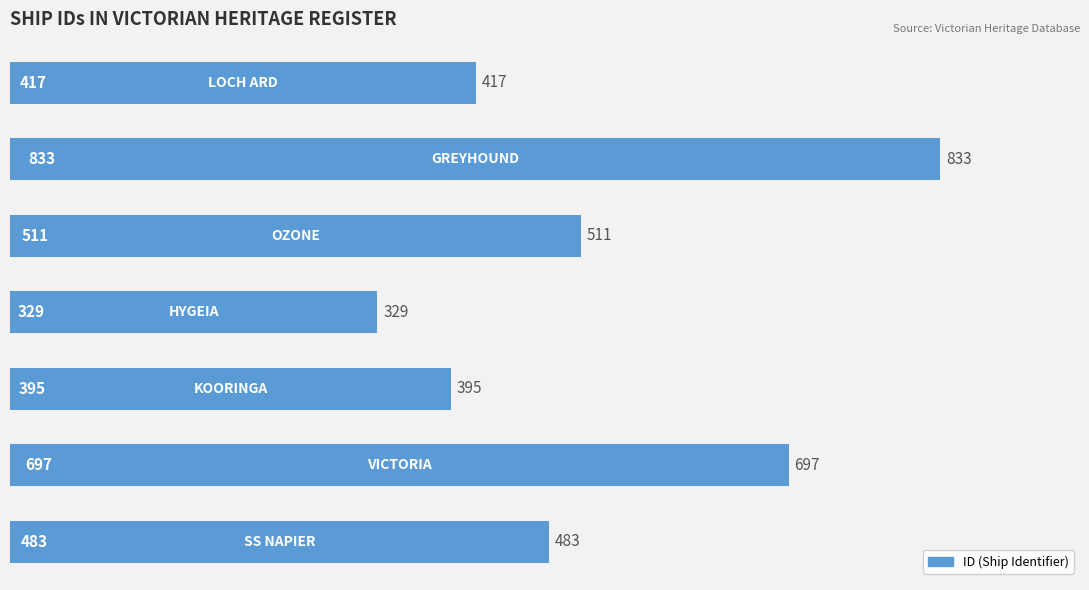

Does the chart contain stacked bars?

No